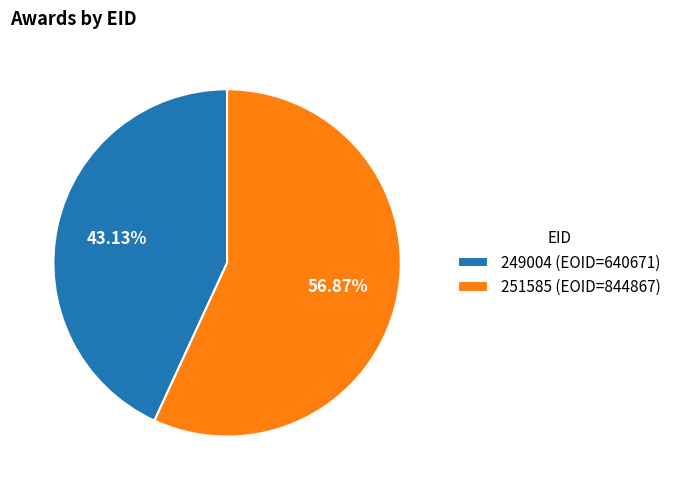

Is the sum of 249004 and 251585 greater than half?

Yes